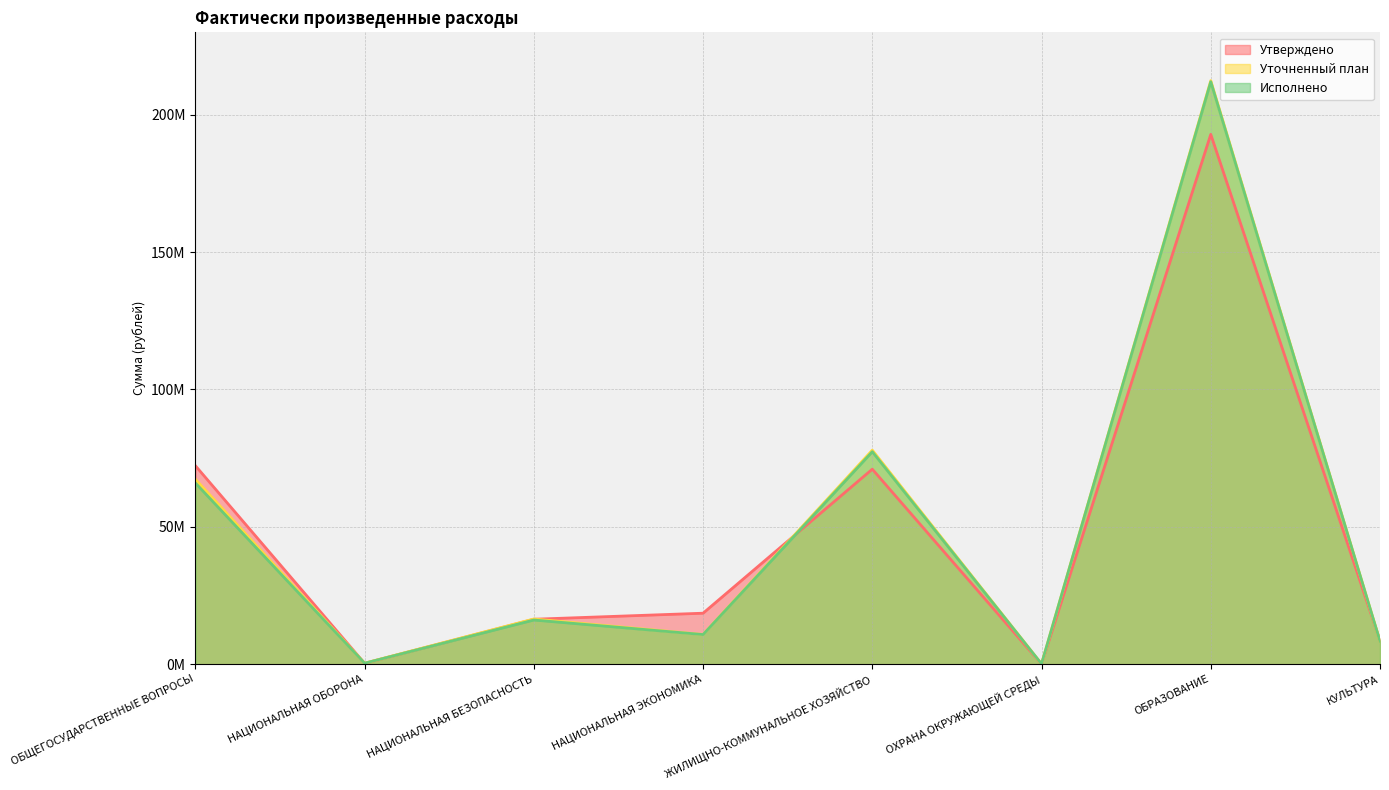

Which series has the largest total across all categories?

Уточненный план